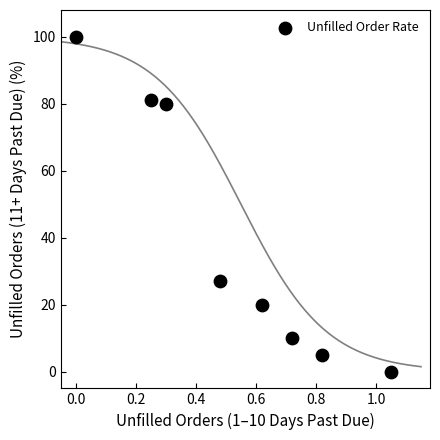

What Y value in the scatter plot is closest to 50?

27